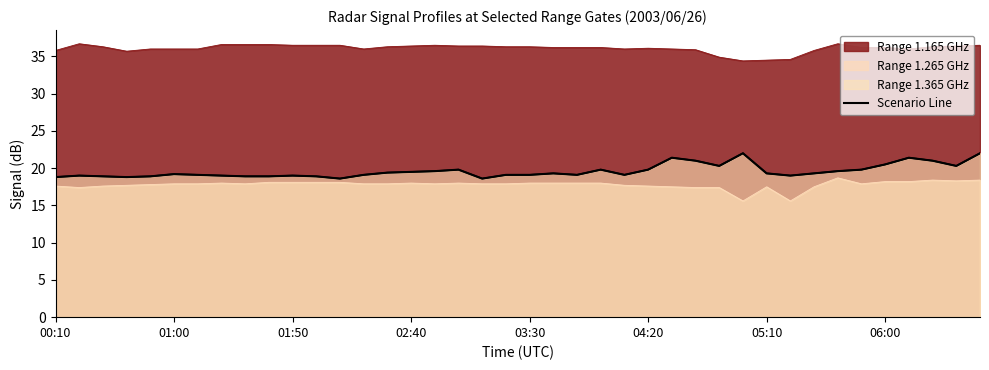

Does the chart display data point markers on the line(s)?

No